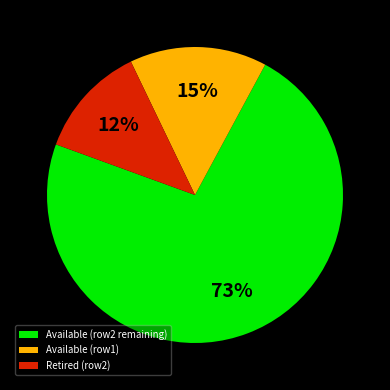

True or false: Retired (row2) accounts for 25% of the total.

False